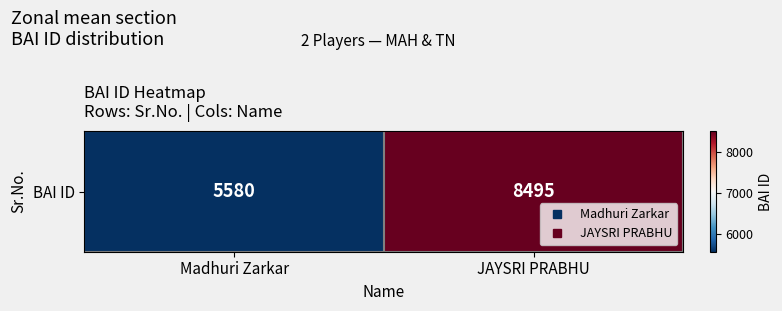

How many data points does each series have?

2